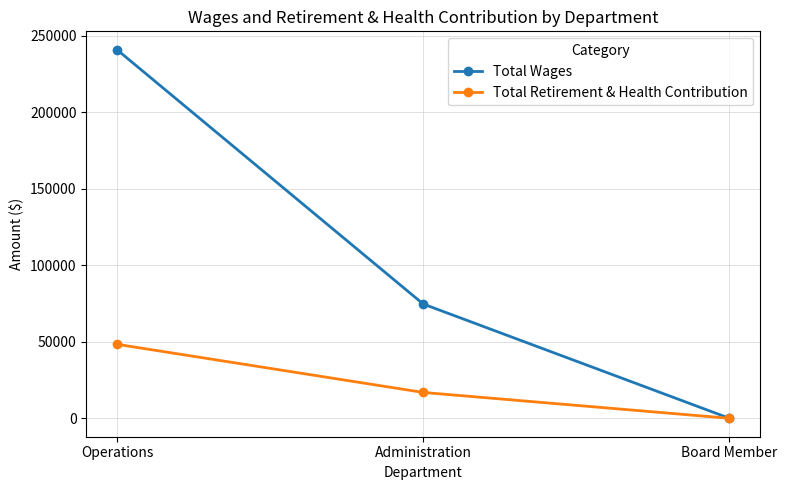

What is the average value of the Total Retirement & Health Contribution series?

21746